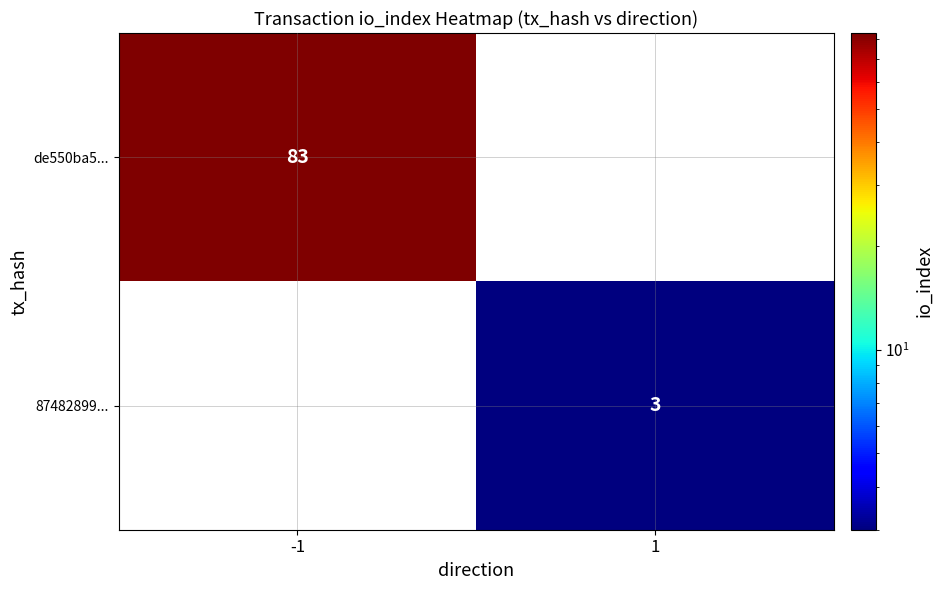

What is the minimum value shown in the chart?

3.0